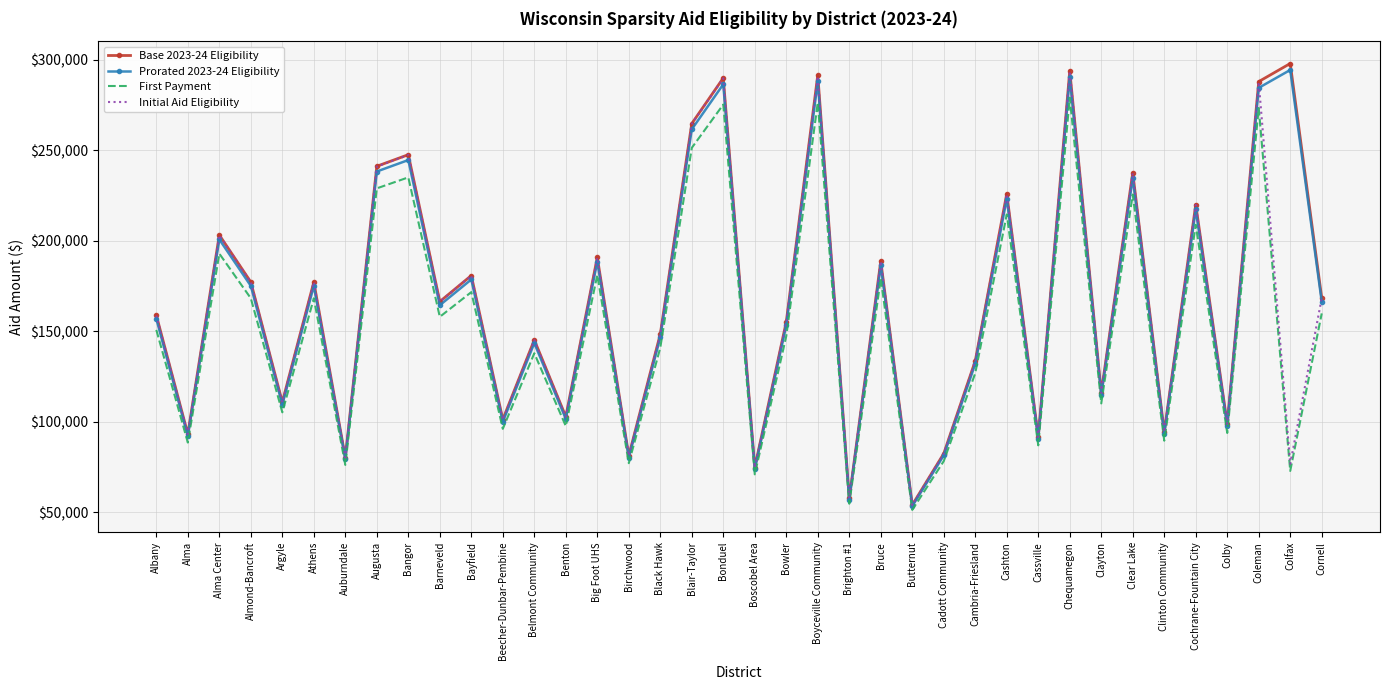

What are all the series names shown in the legend?

Base 2023-24 Eligibility, Prorated 2023-24 Eligibility, First Payment, Initial Aid Eligibility